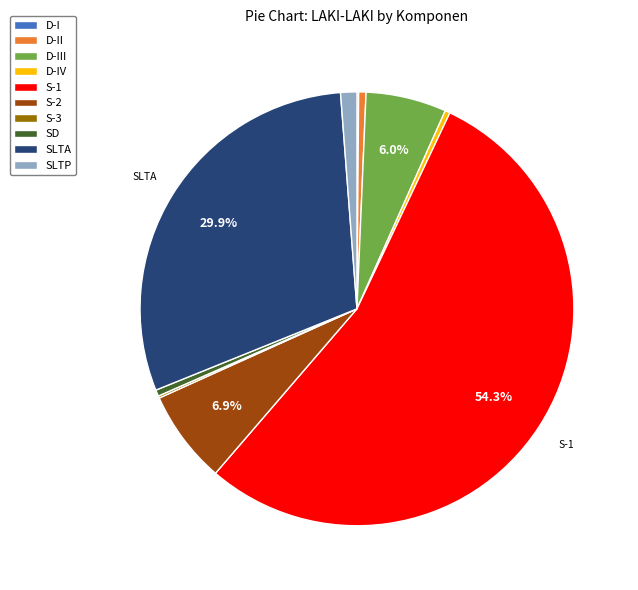

What is the largest slice in the pie chart?

S-1